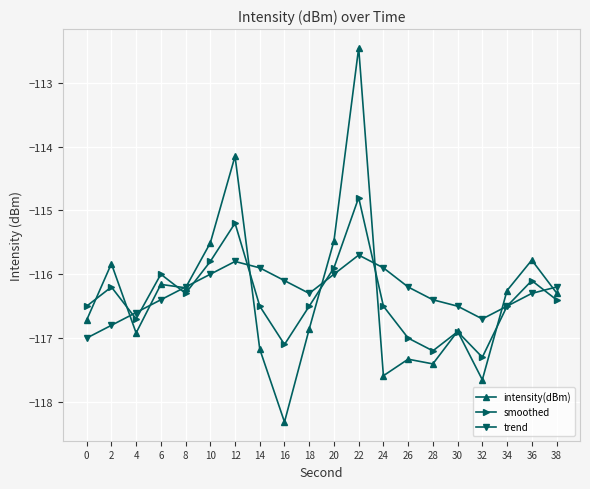

The smoothed series shows -116.3 at 8. True or false?

True